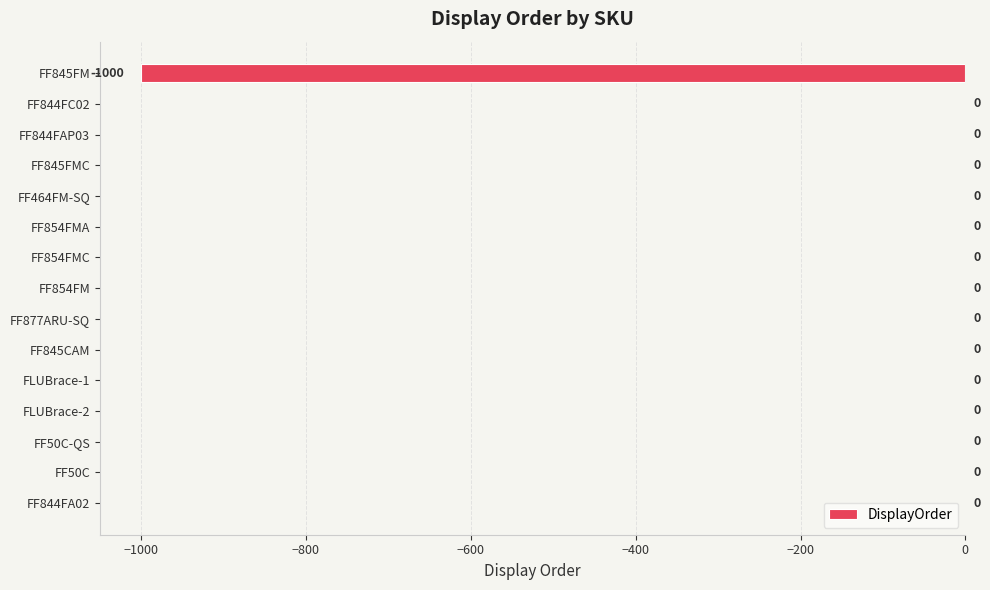

Reading bottom to top, what are all the values shown in this chart?

FF844FA02=0	FF50C=0	FF50C-QS=0	FLUBrace-2=0	FLUBrace-1=0	FF845CAM=0	FF877ARU-SQ=0	FF854FM=0	FF854FMC=0	FF854FMA=0	FF464FM-SQ=0	FF845FMC=0	FF844FAP03=0	FF844FC02=0	FF845FM=-1000